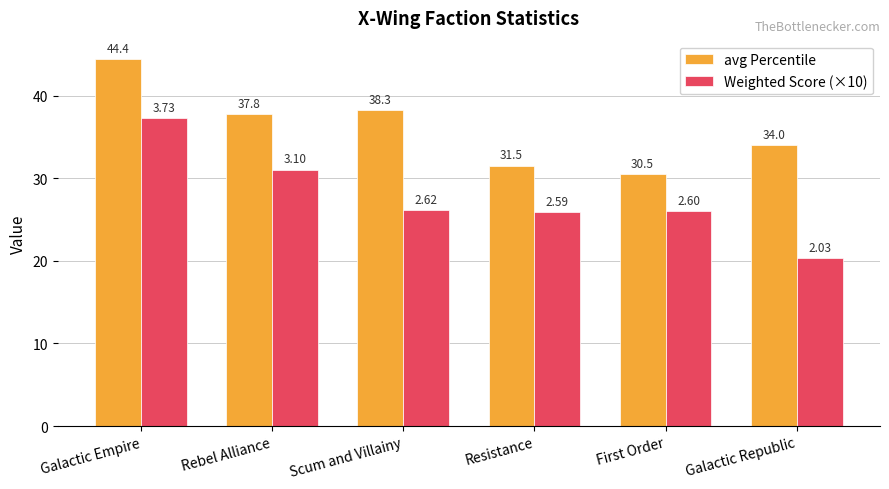

How many data points in avg Percentile are above 37?

3